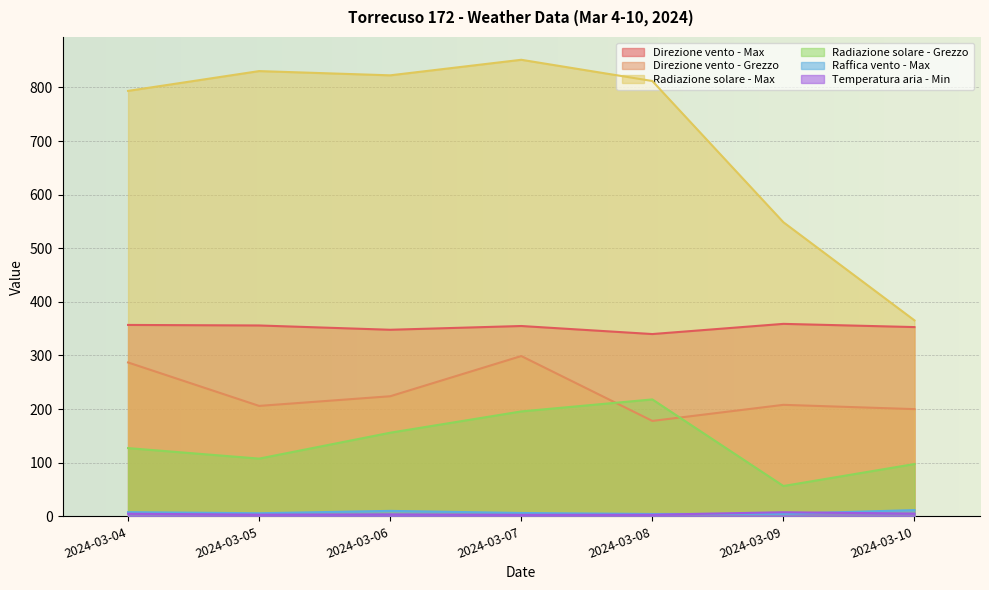

Between 2024-03-04 and 2024-03-06, which series saw the biggest shift?

Direzione vento - Grezzo